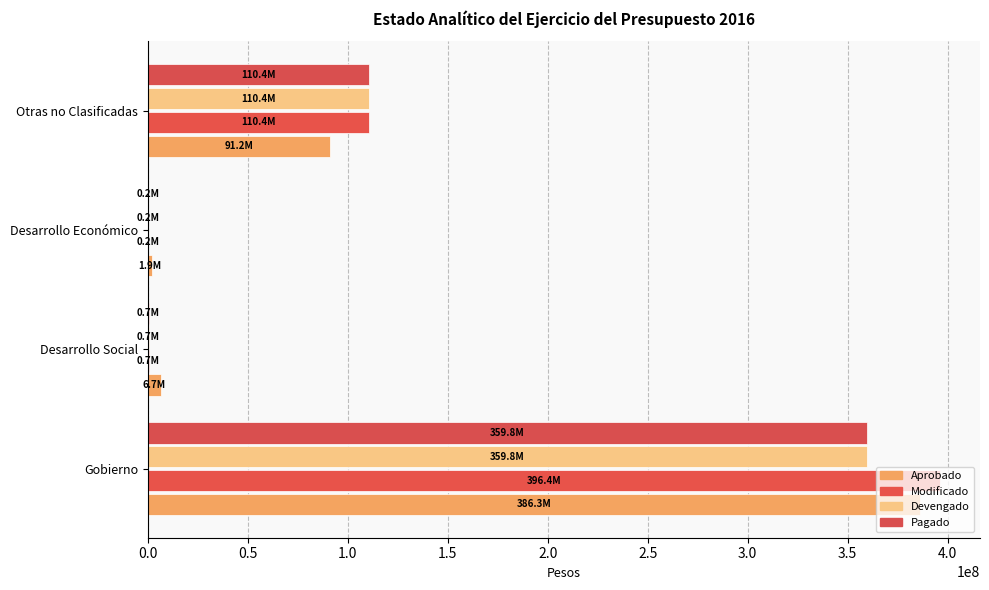

What are all the series names shown in the legend?

Aprobado, Modificado, Devengado, Pagado